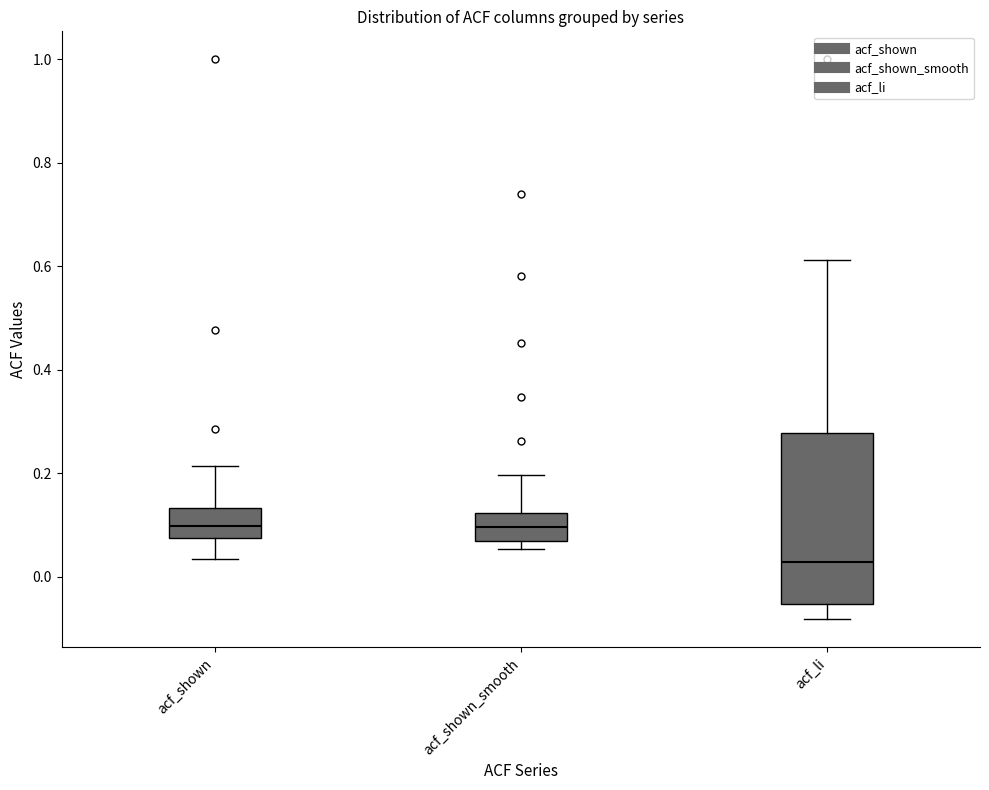

Reading left to right, transcribe this box plot: for each box, give where its median line is, the range the box spans, and where its two whiskers end, as read against the y-axis. The values are not printed on the chart, so give them approximately, as read against the axis.

acf_shown: median 0.10, box 0.08 to 0.14, whiskers 0.04 to 0.22
acf_shown_smooth: median 0.10, box 0.06 to 0.12, whiskers 0.06 (just below the box's lower edge) to 0.20
acf_li: median 0.02, box -0.06 to 0.28, whiskers -0.08 to 0.62